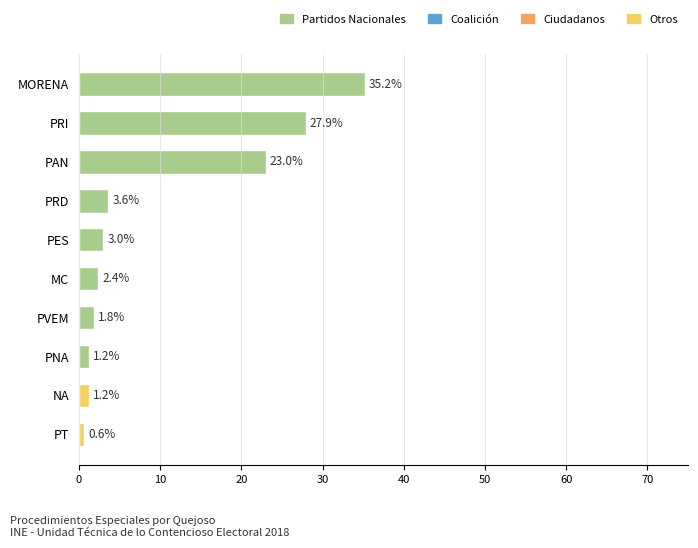

The value at PNA is 1.2. True or false?

True